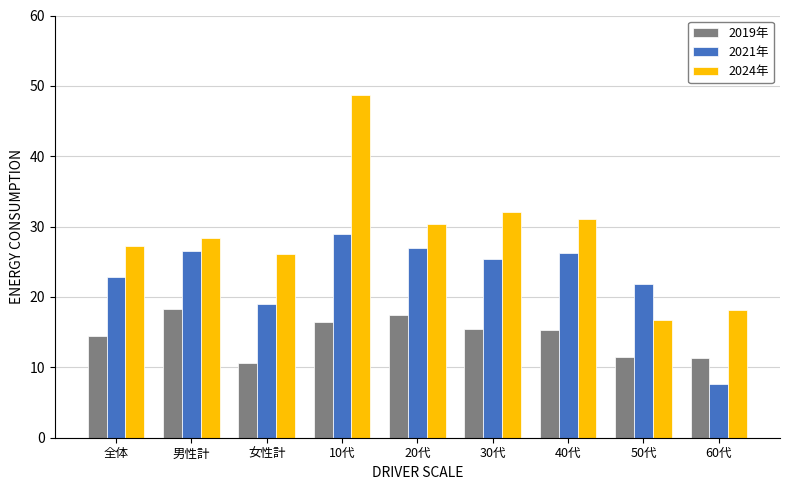

Between 全体 and 60代, which series saw the biggest shift?

2021年